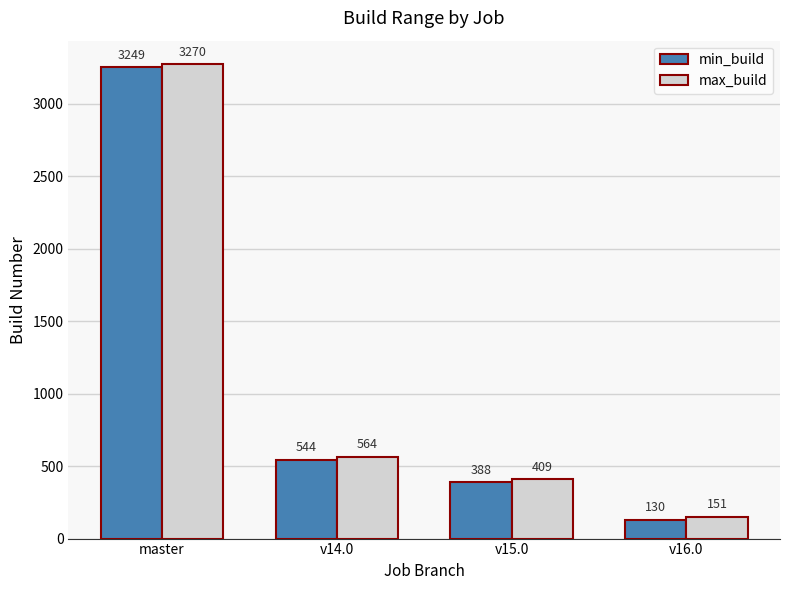

Rank the categories by max_build value from lowest to highest.

v16.0, v15.0, v14.0, master